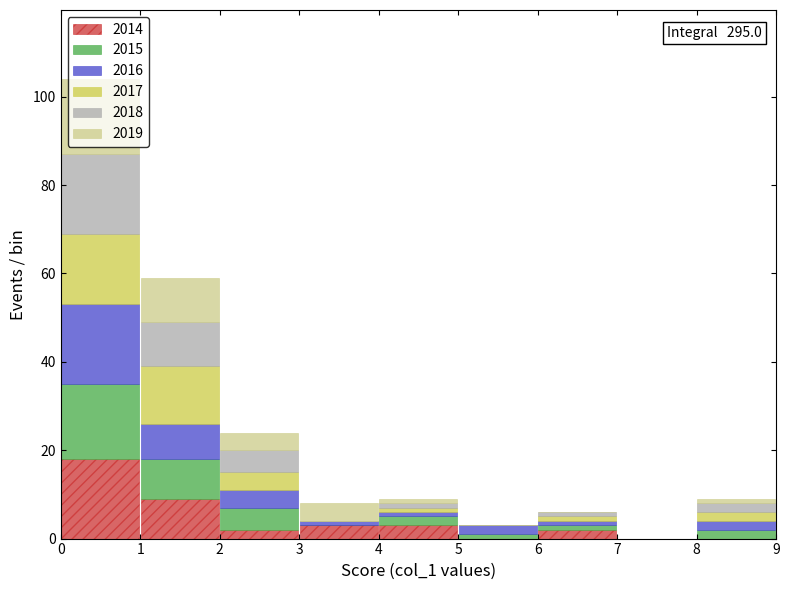

Which range on the x-axis has the tallest stacked bar (by total height)?

0 to 1